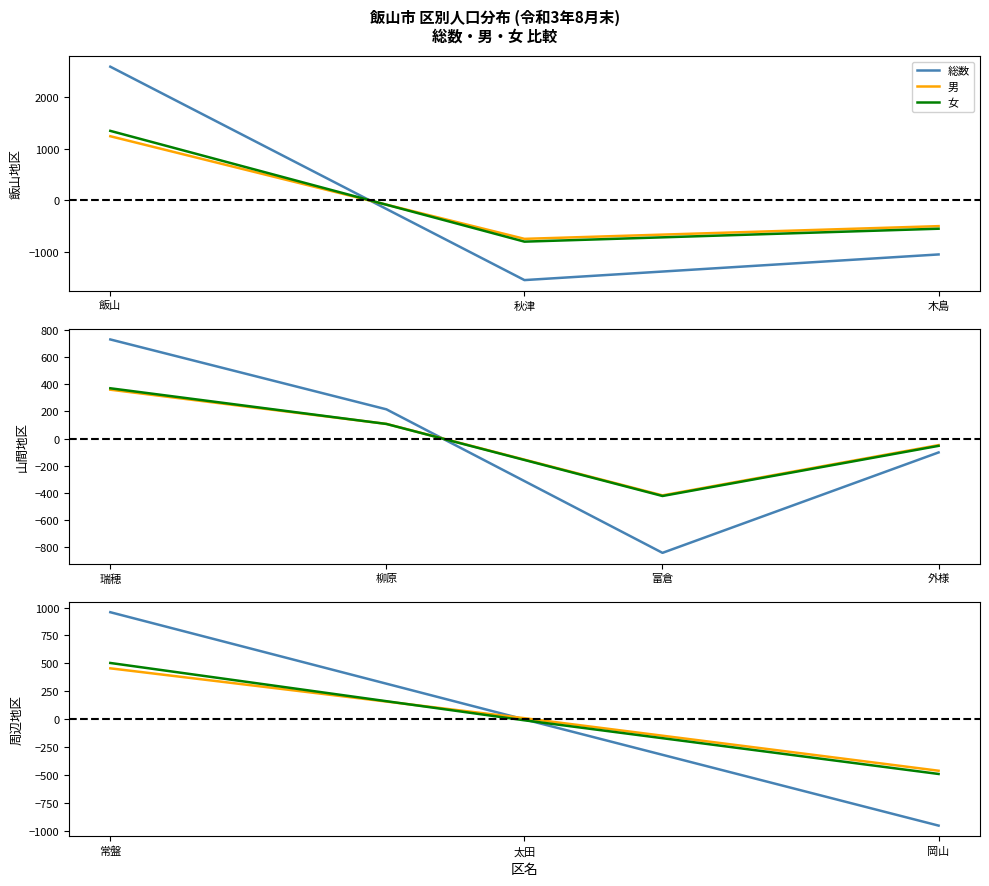

What is the lowest value of the 女 series?

-794.3